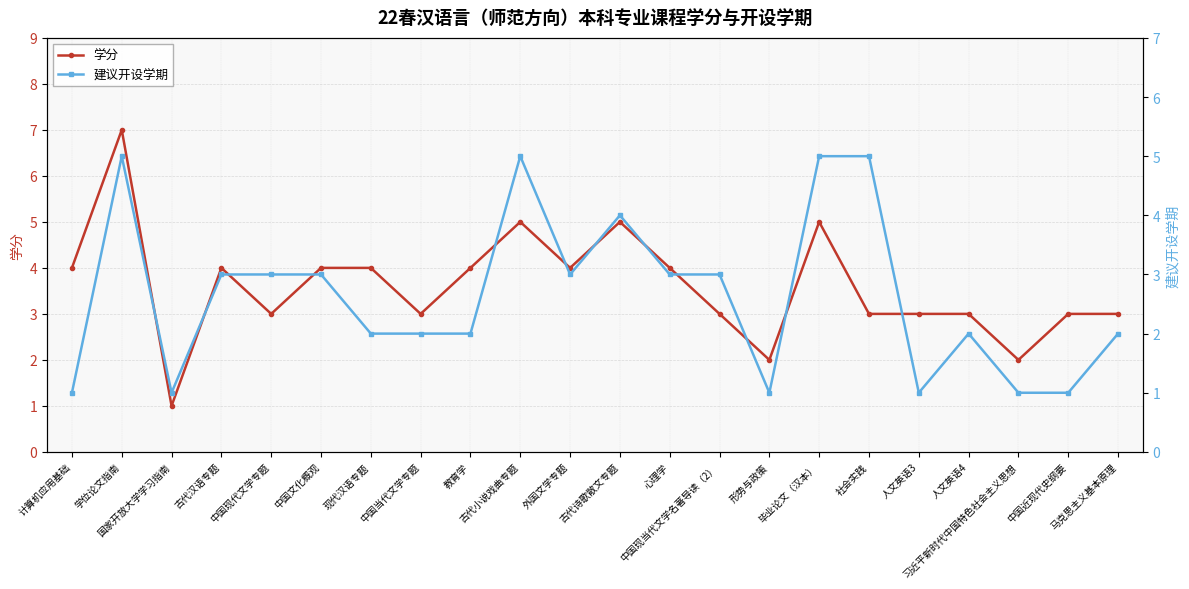

List the series in order of their peak value, highest first.

学分, 建议开设学期